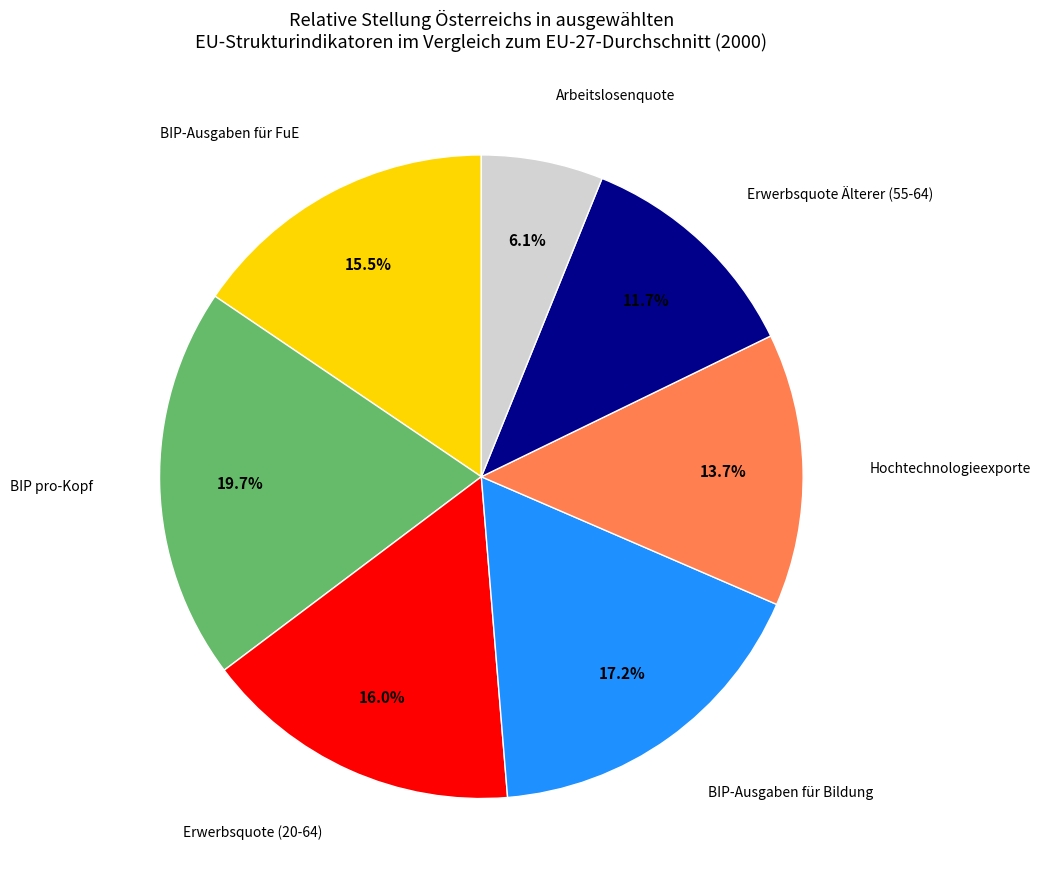

Is there a majority slice in this chart?

No